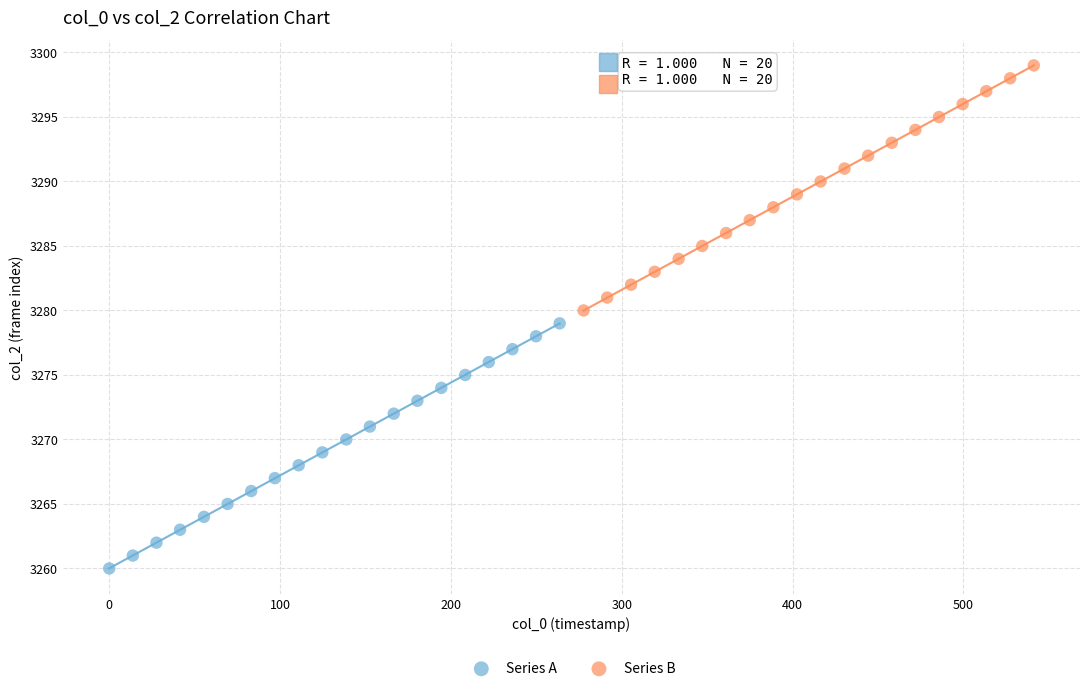

Which series reaches the minimum Y coordinate?

Series A